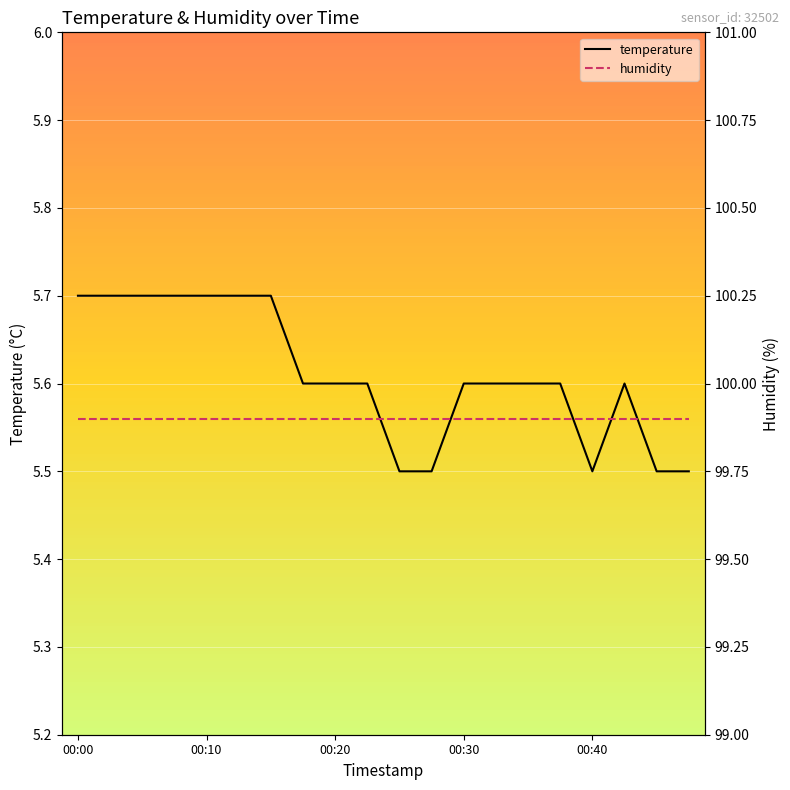

Rank the series by their maximum value, from highest to lowest.

humidity, temperature